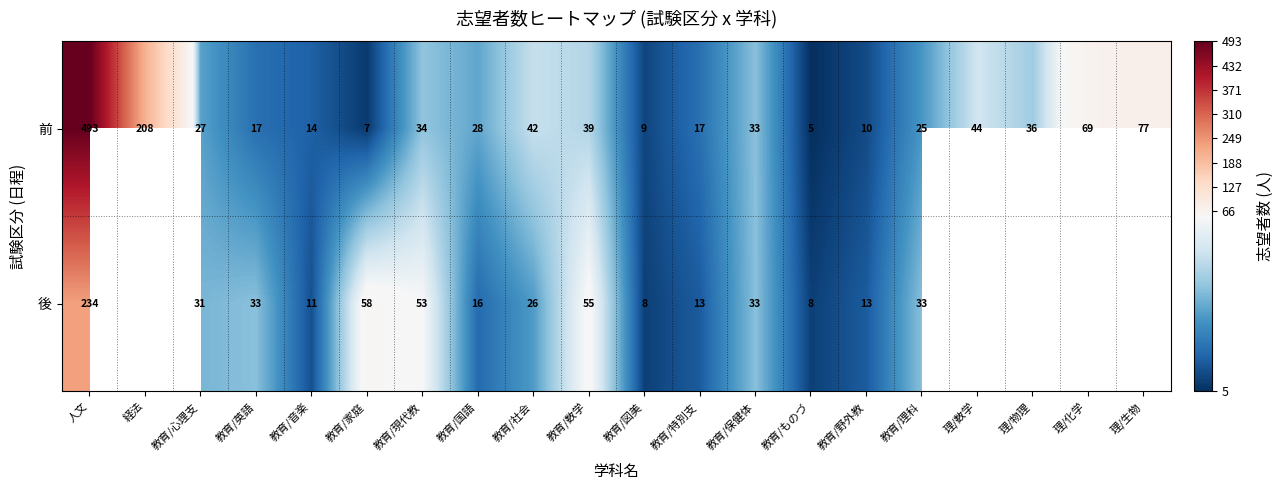

The 後 series shows 342 at 人文. True or false?

False